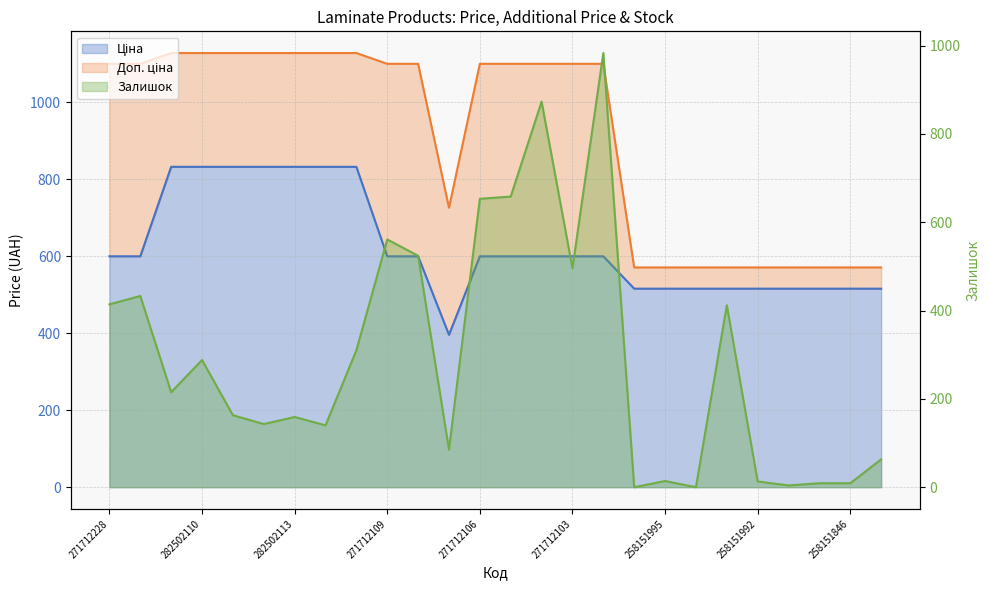

True or false: Доп. ціна and Залишок intersect in this chart.

False